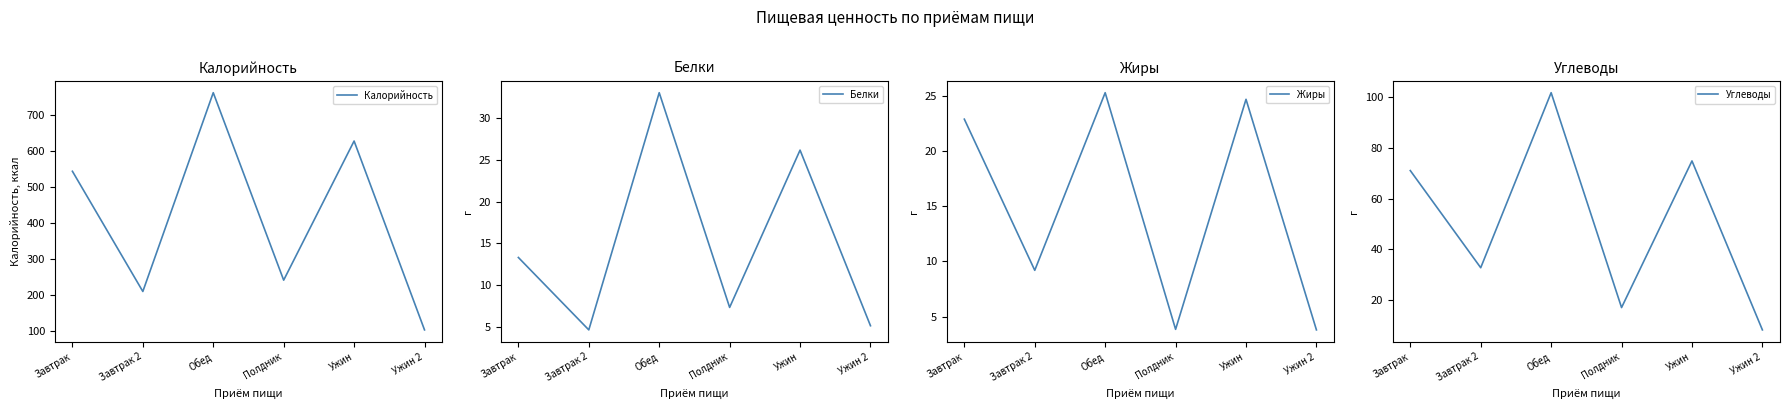

Between Полдник and Завтрак, which is larger?

Завтрак